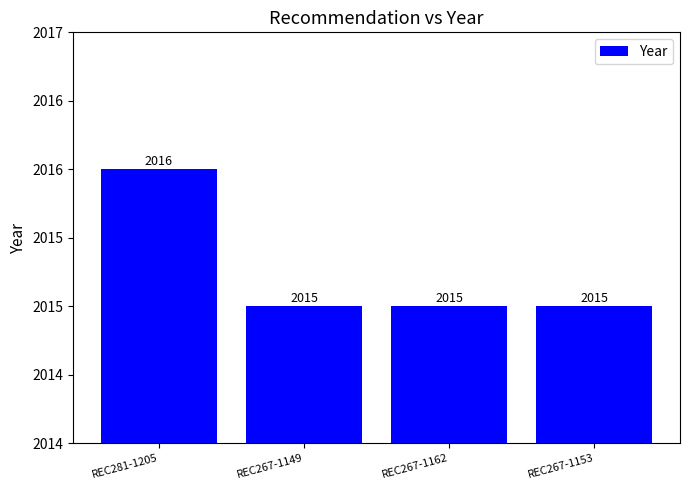

Does the chart contain any negative values?

No